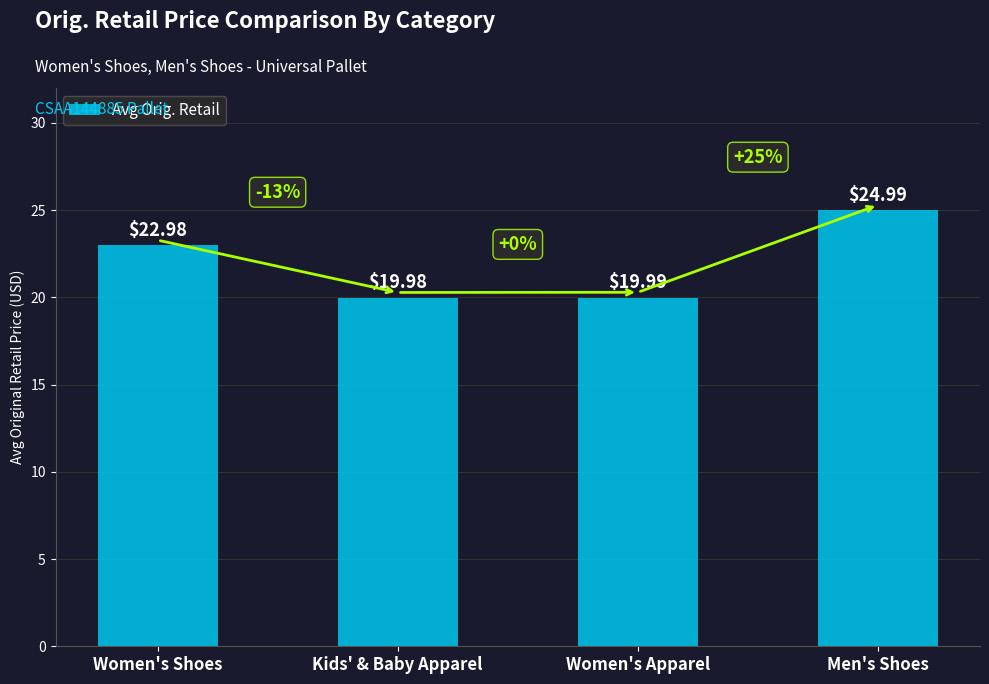

Which label corresponds to the smallest value in the chart?

Kids' & Baby Apparel